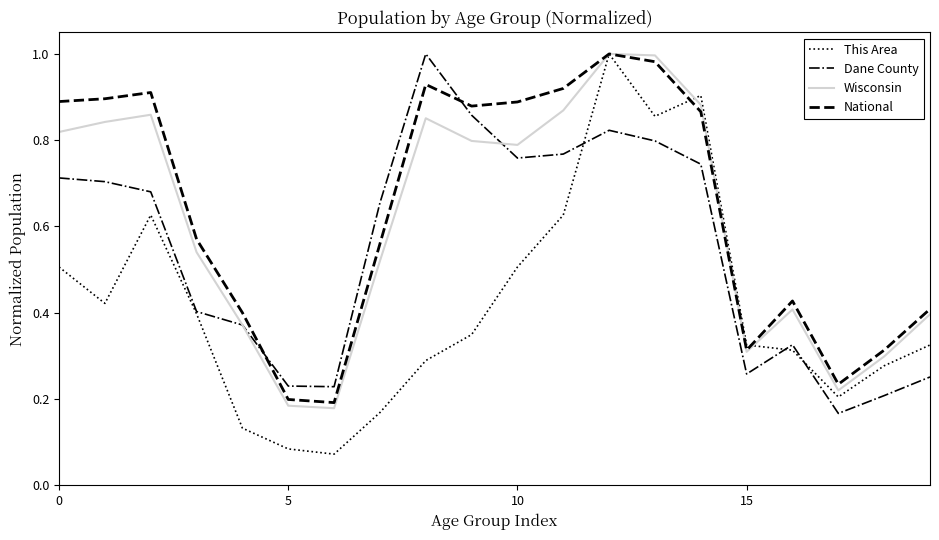

What are all the series names shown in the legend?

This Area, Dane County, Wisconsin, National